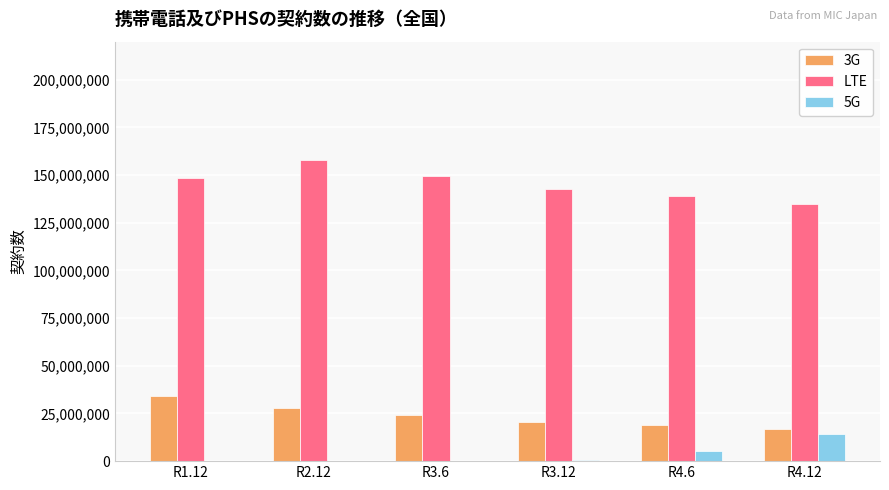

How many groups of bars are there?

6